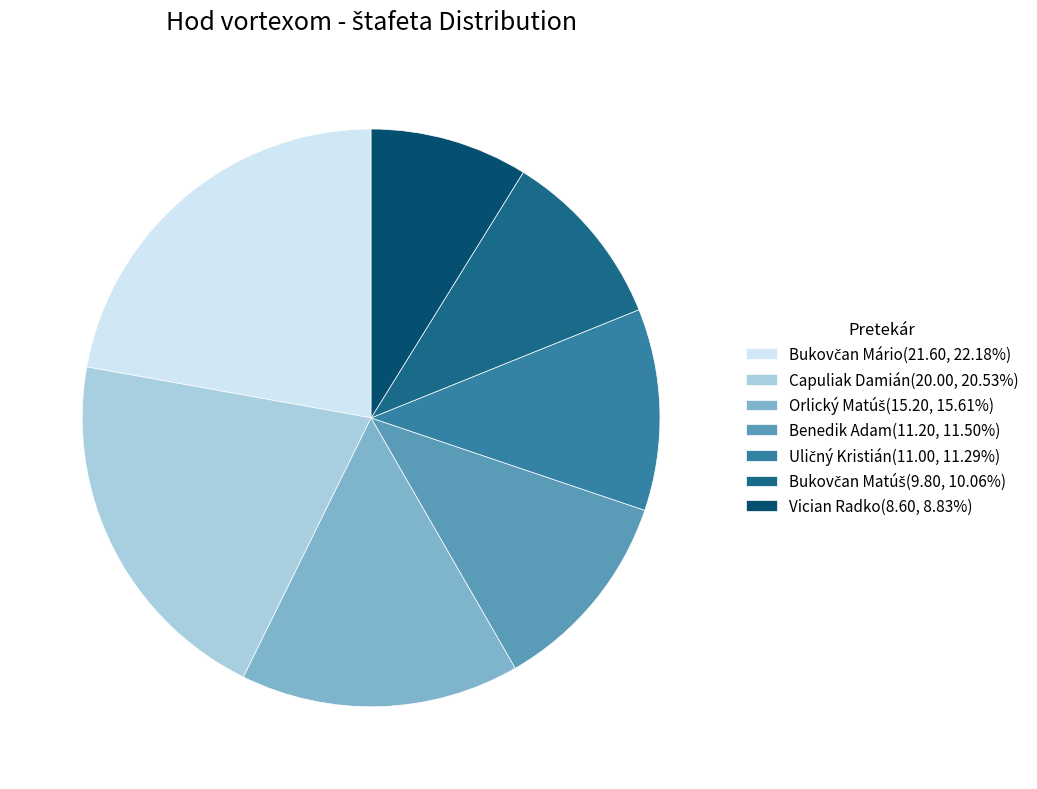

Does Benedik Adam(11.20, 11.50%) represent more than half of the total?

No